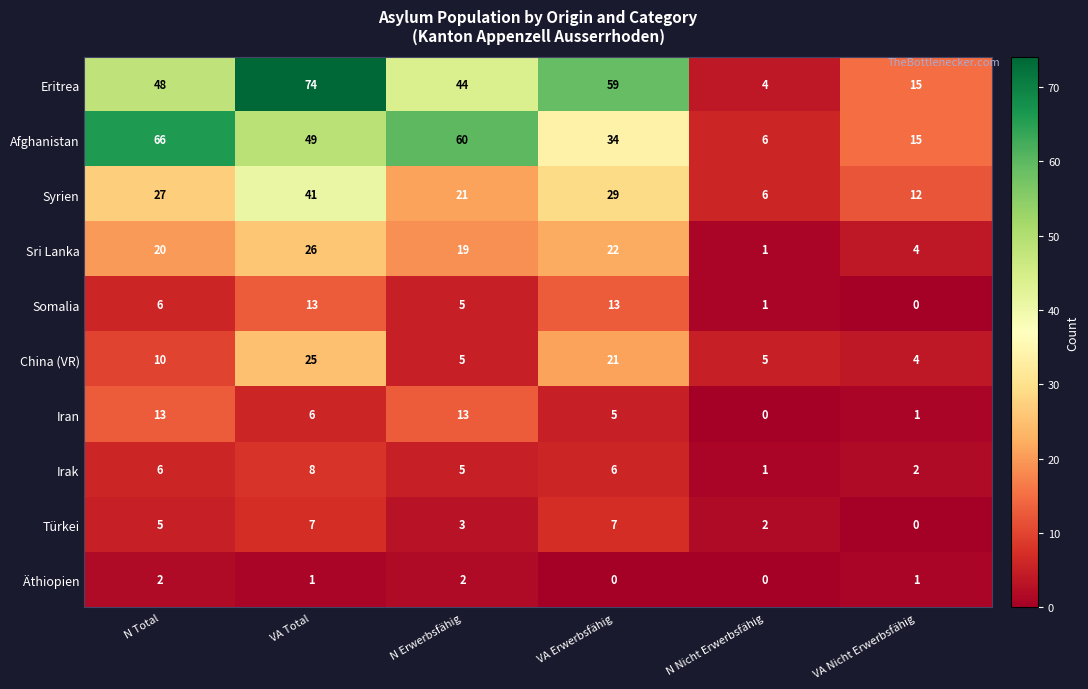

What is the average value of the Sri Lanka series?

15